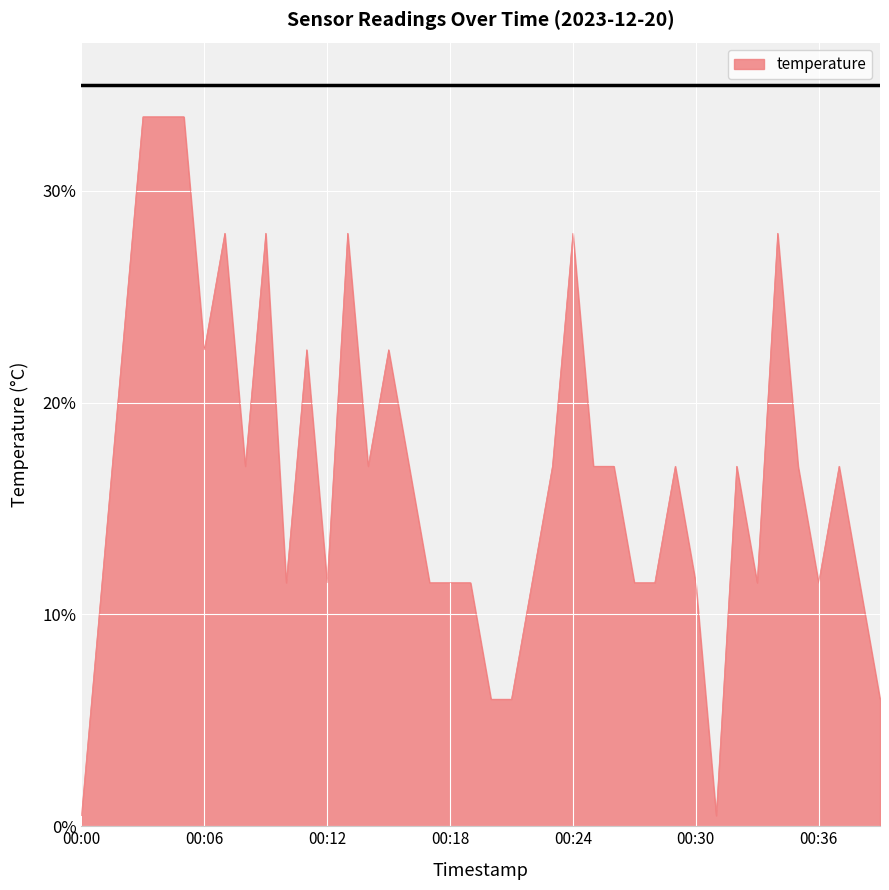

Does the chart have visible grid lines?

Yes